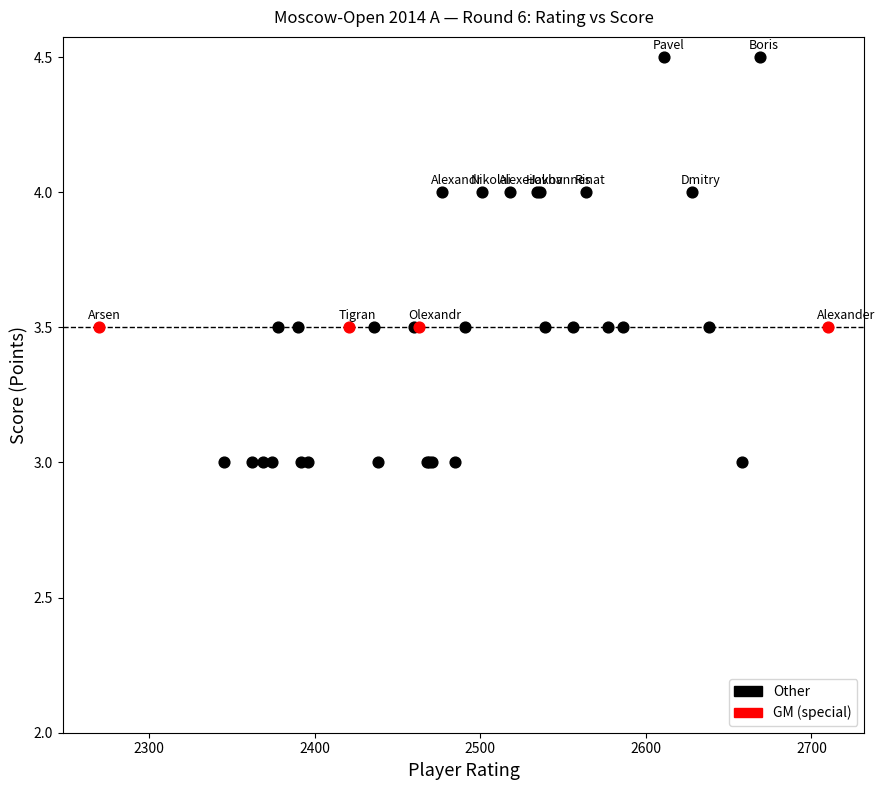

Which series reaches the minimum Y coordinate?

Other